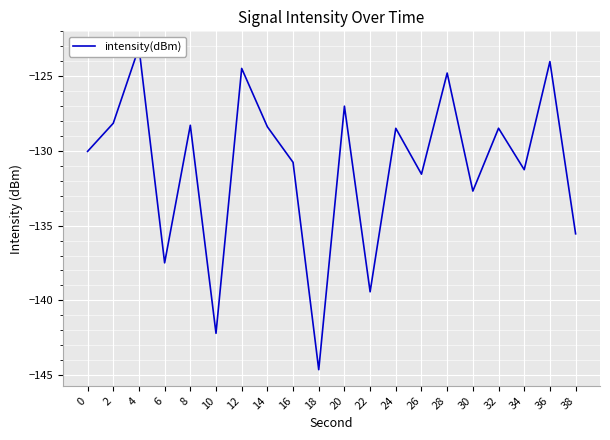

What is the sum of all values?

-2620.7